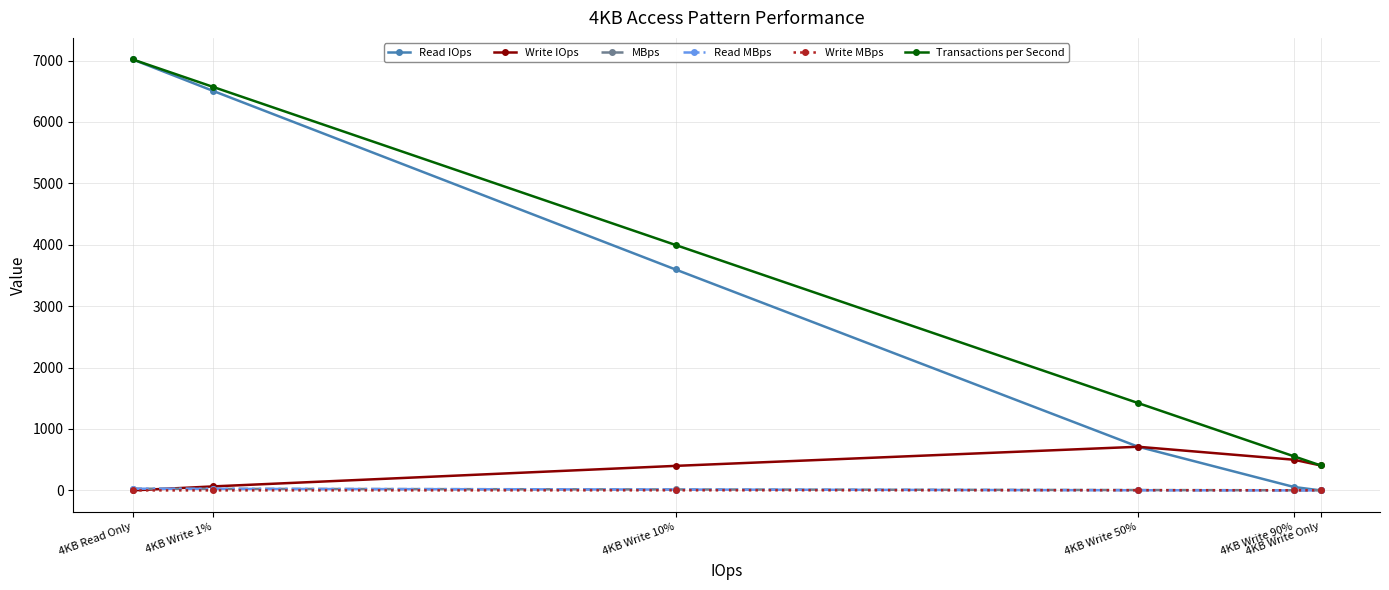

What is the total value across all series at 4KB Write 50%?

2856.8